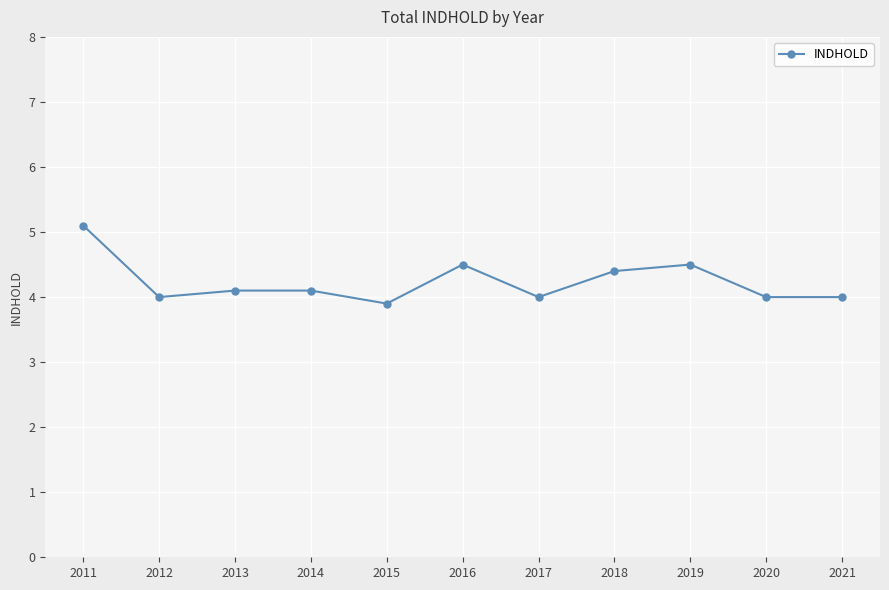

What is the change in value from 2013 to 2020?

-0.1